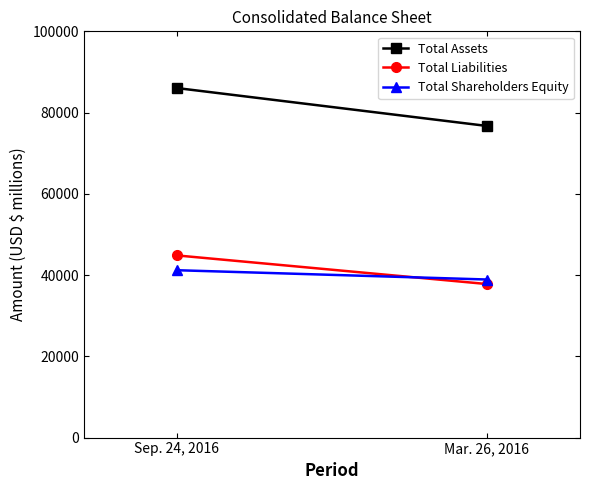

What is the sum of all Total Shareholders Equity values?

80109